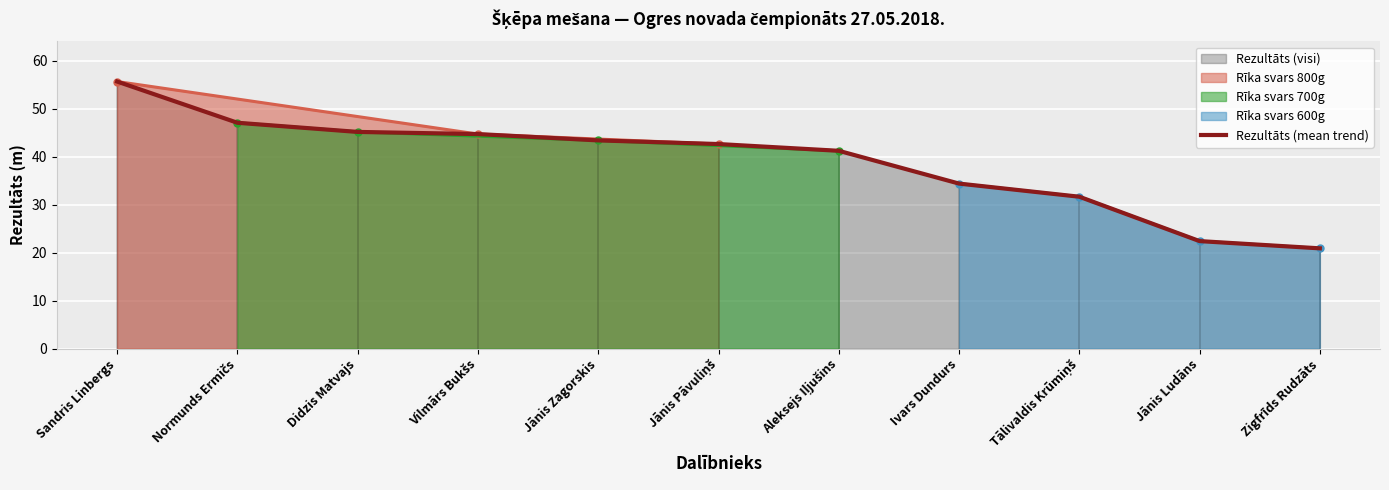

What is the difference between the maximum and minimum values?

34.8